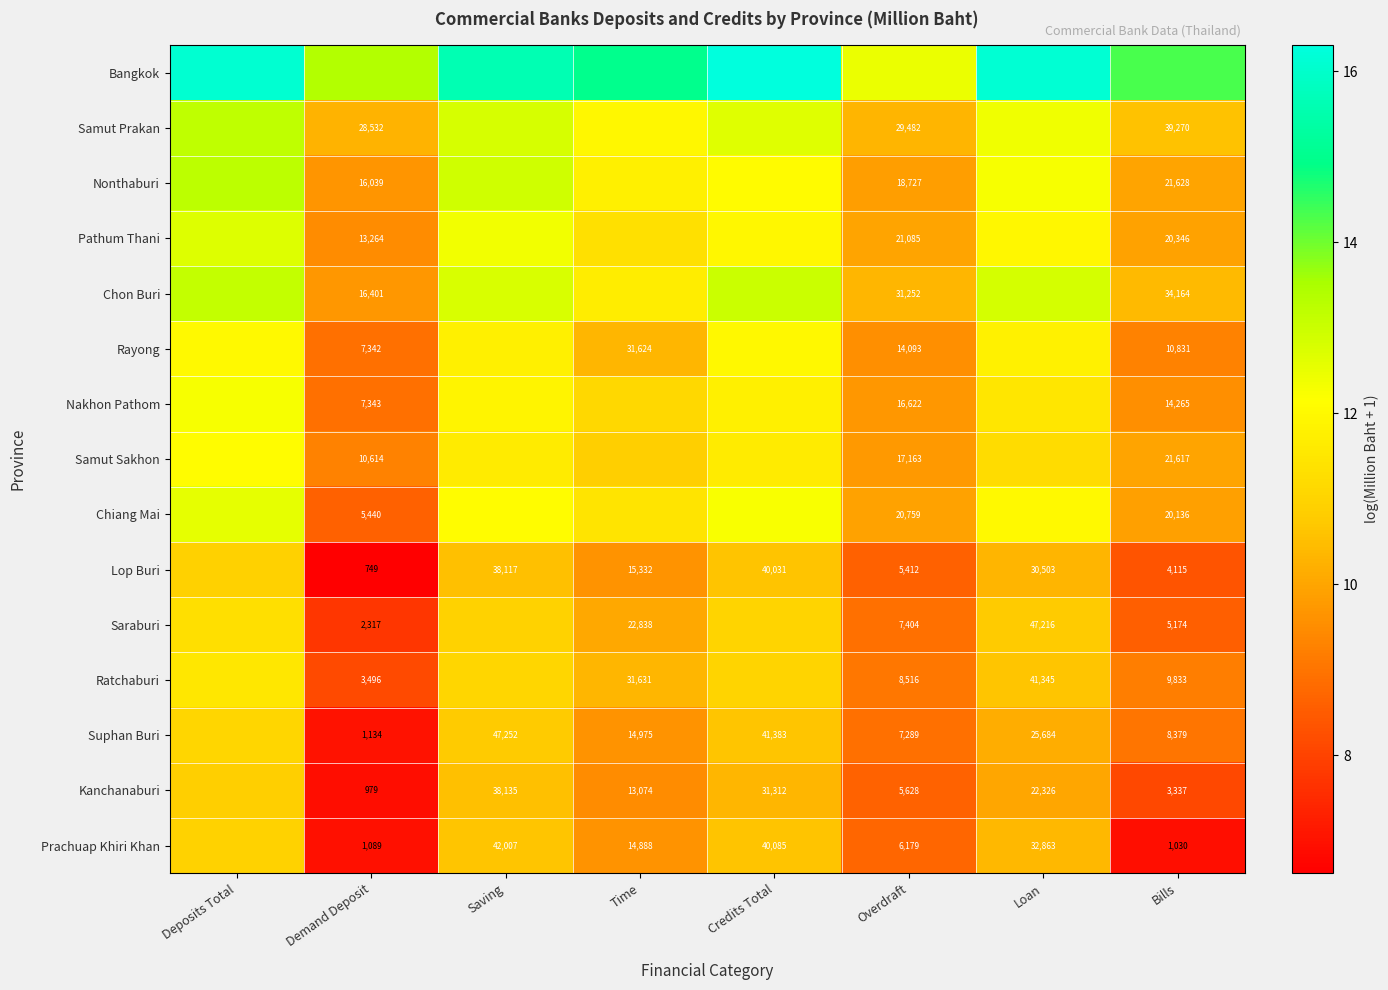

At Loan, list the series in order from smallest to largest.

Kanchanaburi, Suphan Buri, Lop Buri, Prachuap Khiri Khan, Ratchaburi, Saraburi, Samut Sakhon, Nakhon Pathom, Rayong, Pathum Thani, Chiang Mai, Nonthaburi, Samut Prakan, Chon Buri, Bangkok